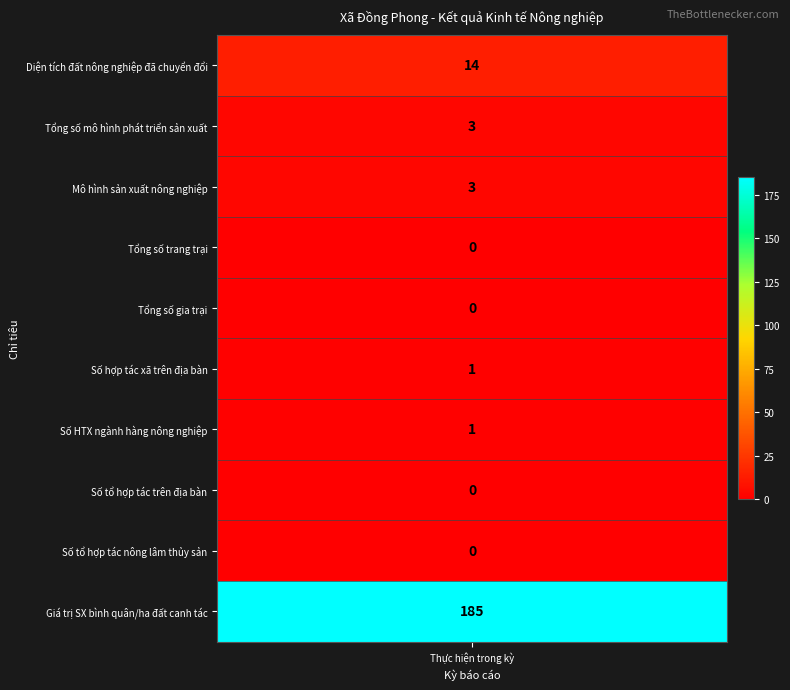

What is the difference between the maximum and minimum values?

185